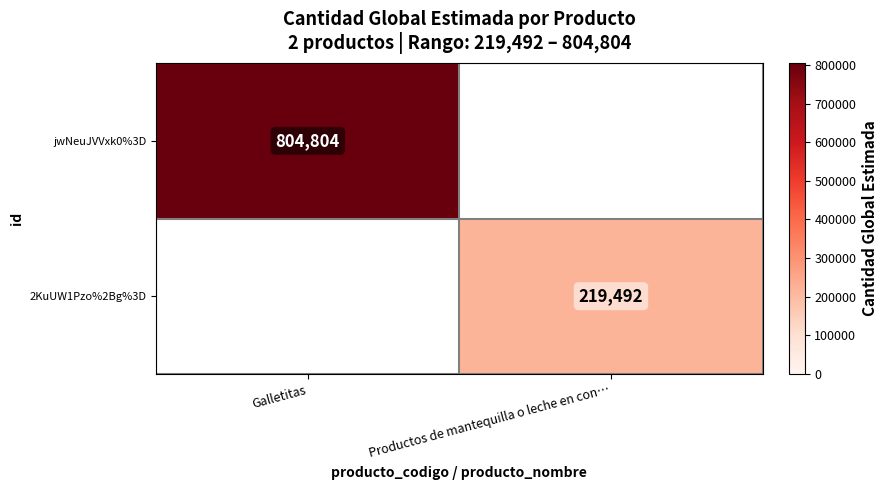

Between Galletitas and Productos de mantequilla o leche en con…, which is larger?

Galletitas